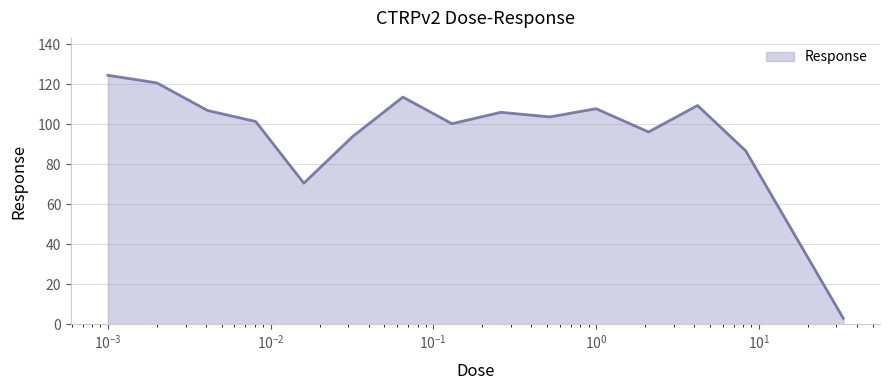

What is the difference between the maximum and minimum values?

121.4